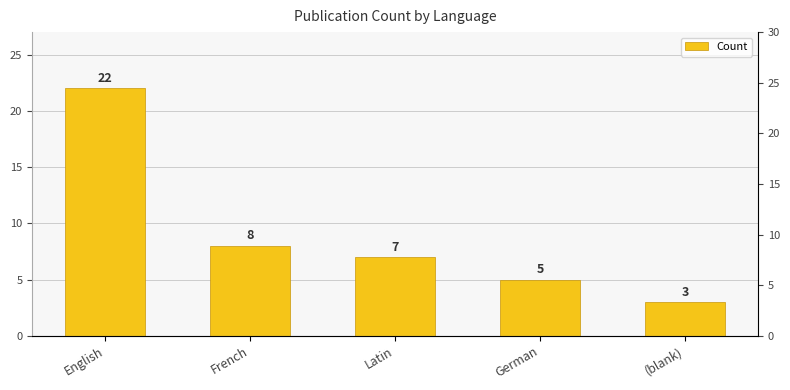

Which label corresponds to the largest value in the chart?

English